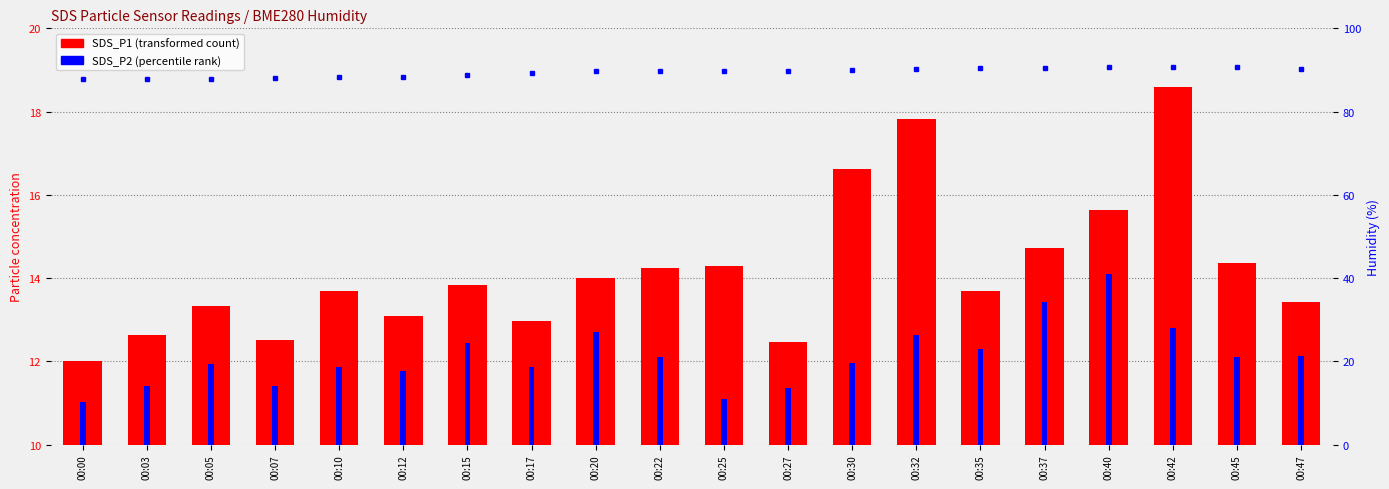

True or false: BME280_humidity has a value of 43.9 at 00:42.

False